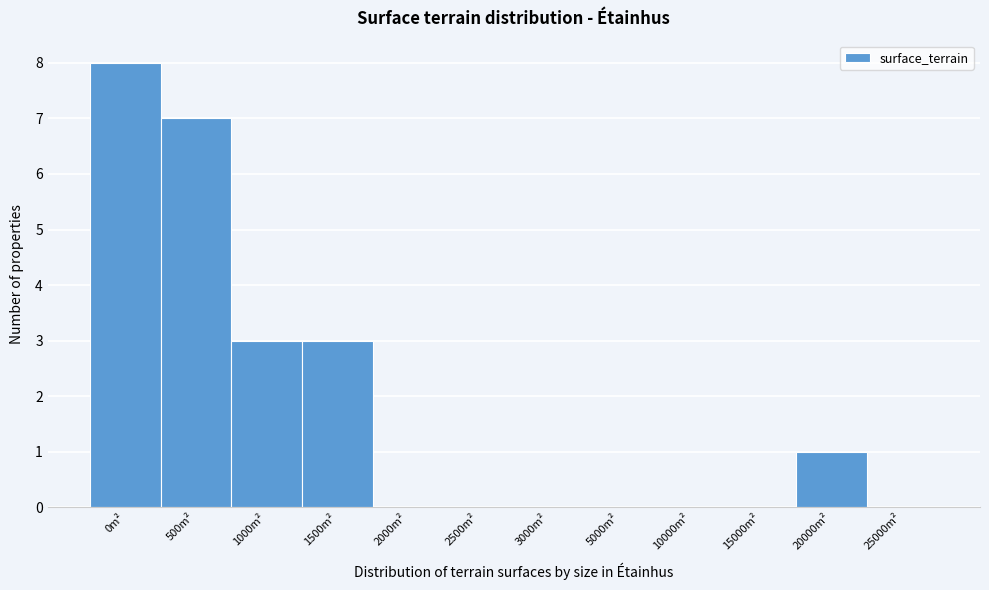

Reading right to left, extract all data points from this chart.

25000m²=0	20000m²=1	15000m²=0	10000m²=0	5000m²=0	3000m²=0	2500m²=0	2000m²=0	1500m²=3	1000m²=3	500m²=7	0m²=8